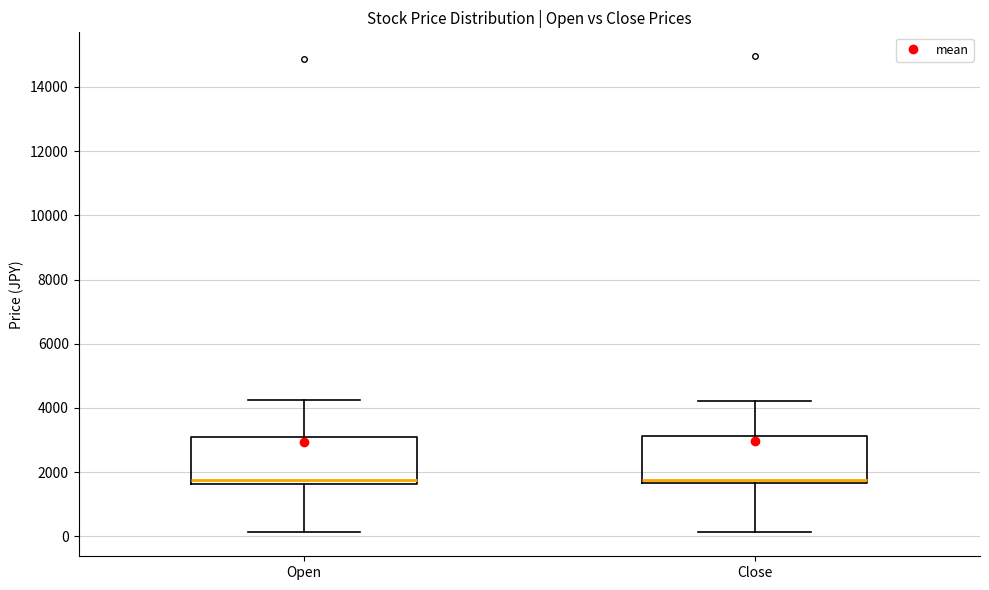

Reading left to right, read every box against the y-axis: the position of its median line, the range the box covers, and the ends of its whiskers. The values are not printed on the chart, so give them approximately, as read against the axis.

Open: median 1800, box 1600 to 3200, whiskers 200 to 4200
Close: median 1800, box 1600 to 3200, whiskers 200 to 4200